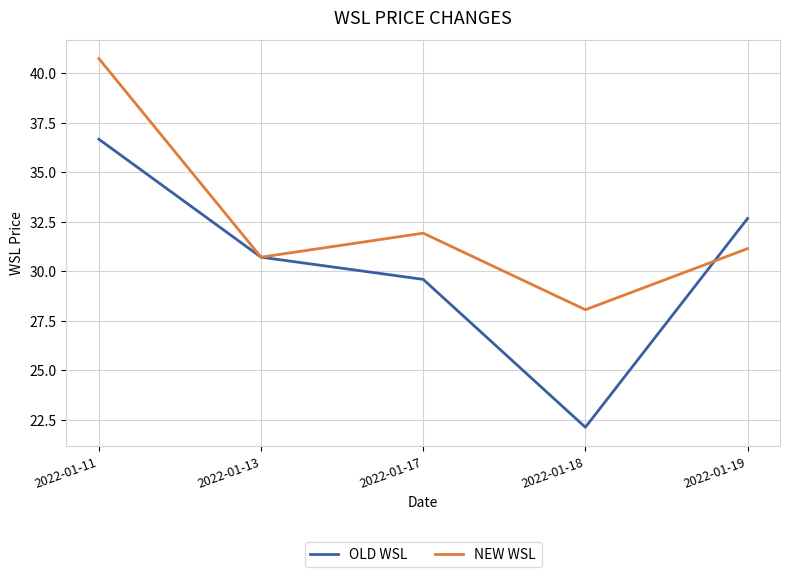

Which series has the largest range (max minus min)?

OLD WSL